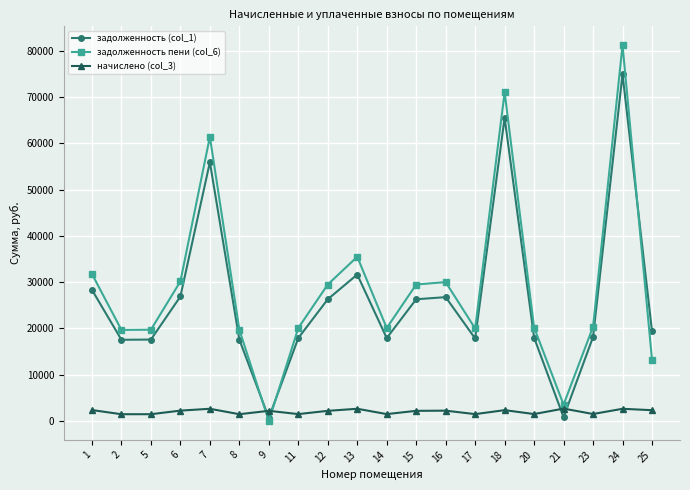

Which series ends up on top after the final intersection of начислено (col_3) and задолженность пени (col_6)?

задолженность пени (col_6)